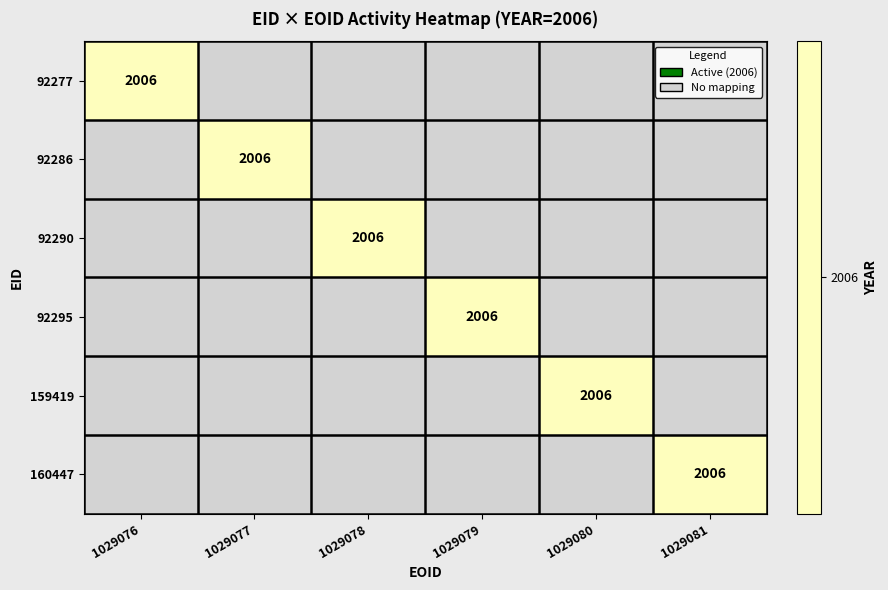

Is the value of 92290 at 1029079 greater than the value of 92277 at 1029080?

No